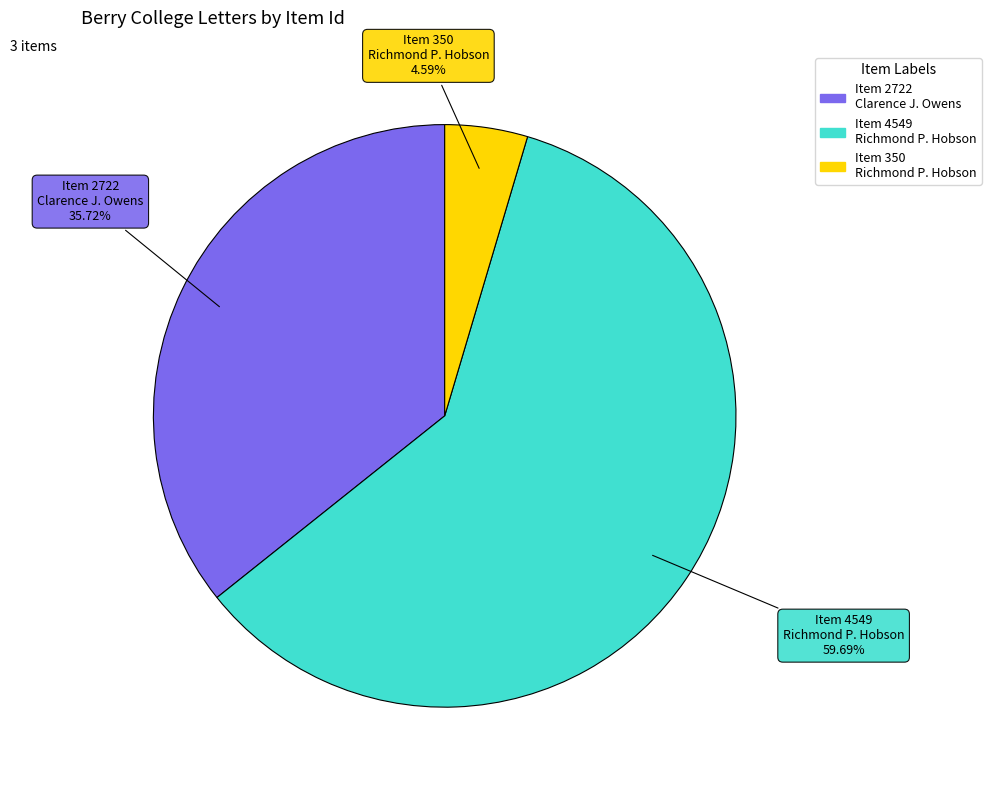

Does any single category account for the majority?

Yes